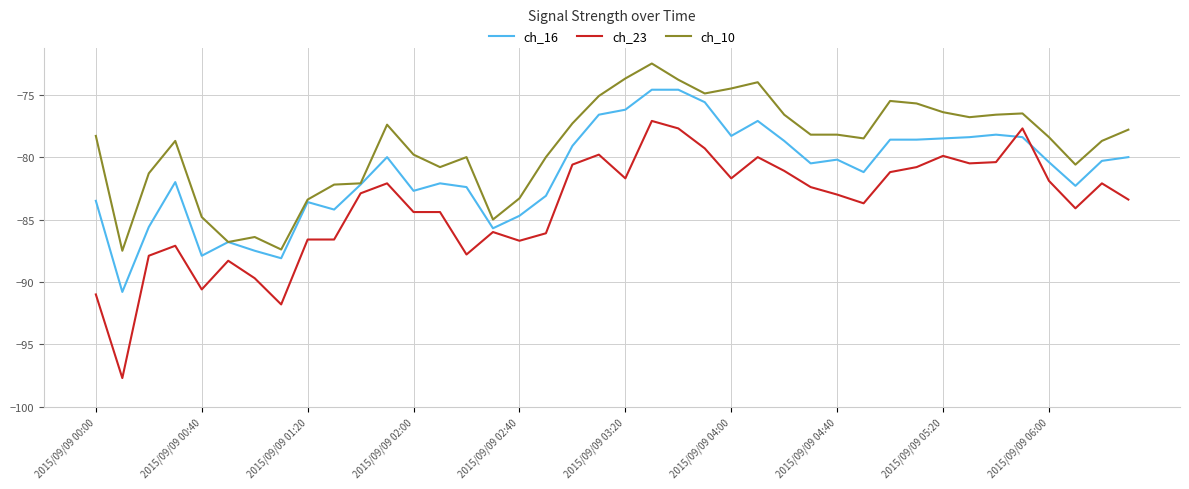

Which series has the largest total across all categories?

ch_10